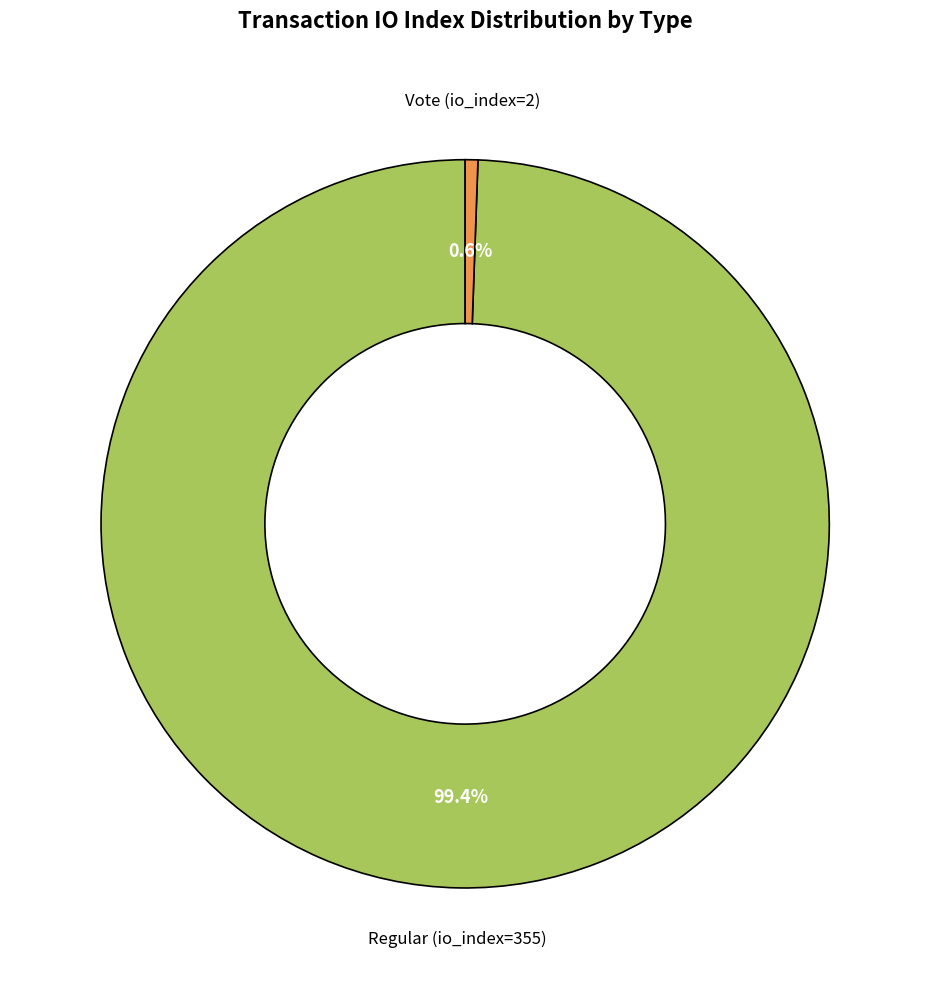

Is there any slice that represents more than half of the pie?

Yes